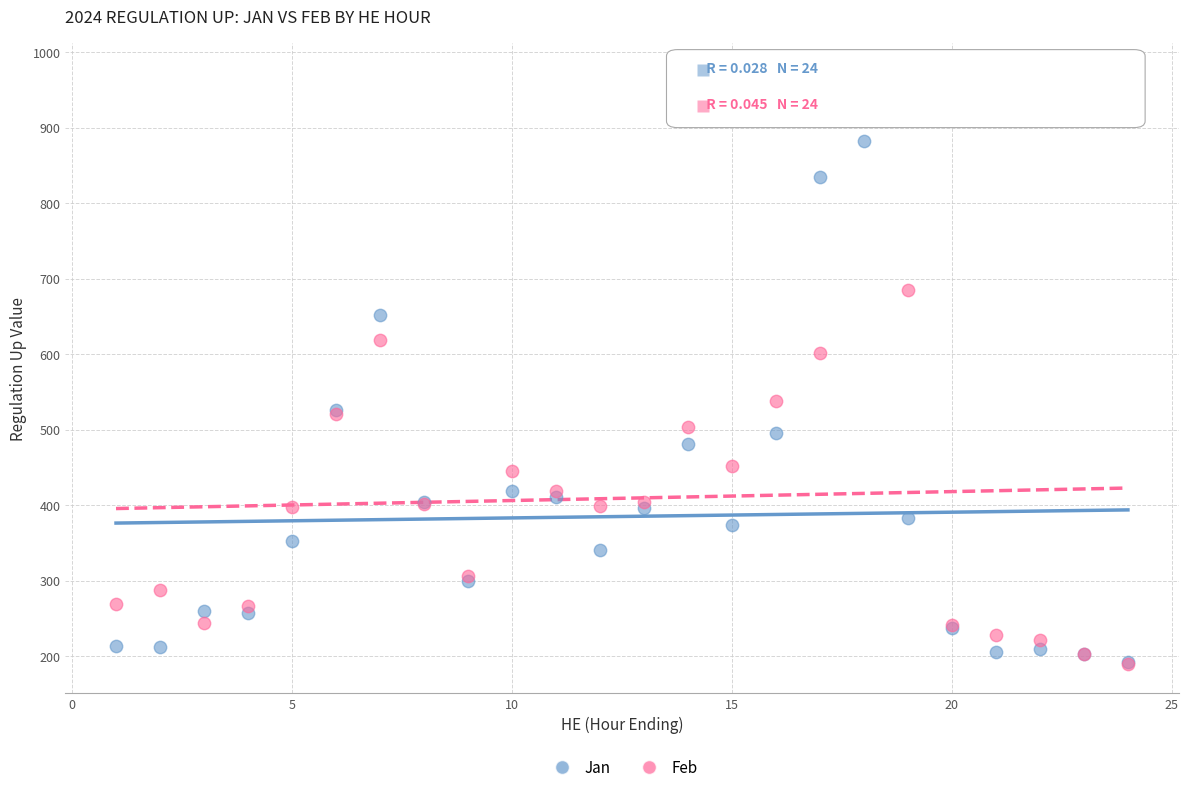

Across all series, what Y value is closest to 581?

600.9